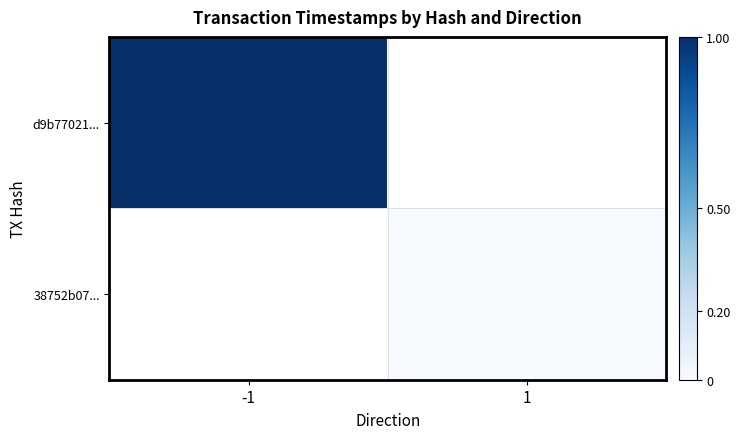

Which category has the lowest value across all series?

1